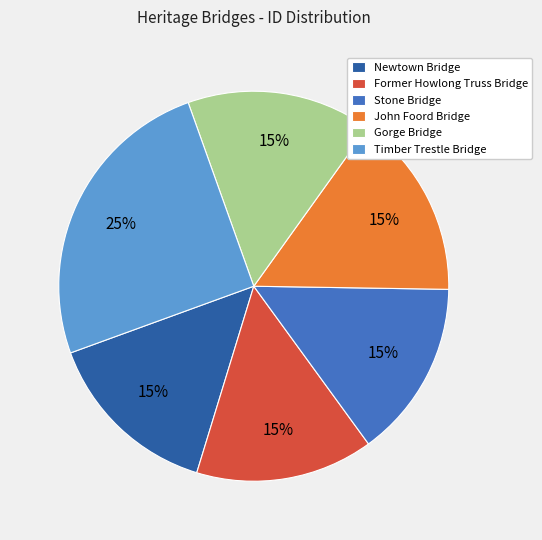

What is the ratio of the value at Stone Bridge to the value at Timber Trestle Bridge?

0.6